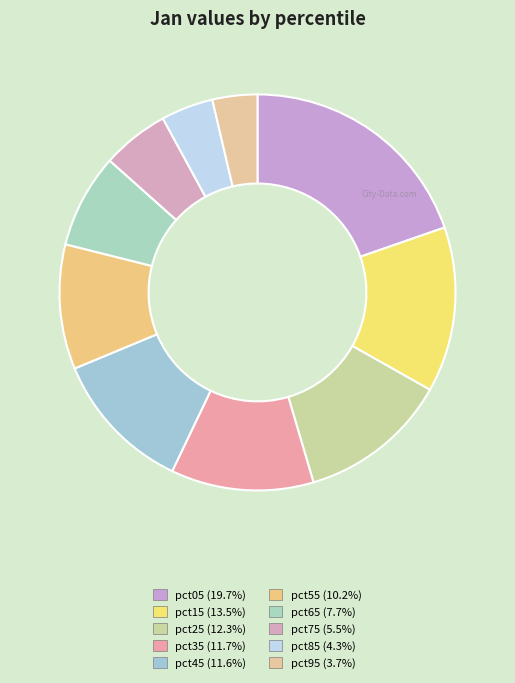

True or false: pct25 accounts for 12% of the total.

True